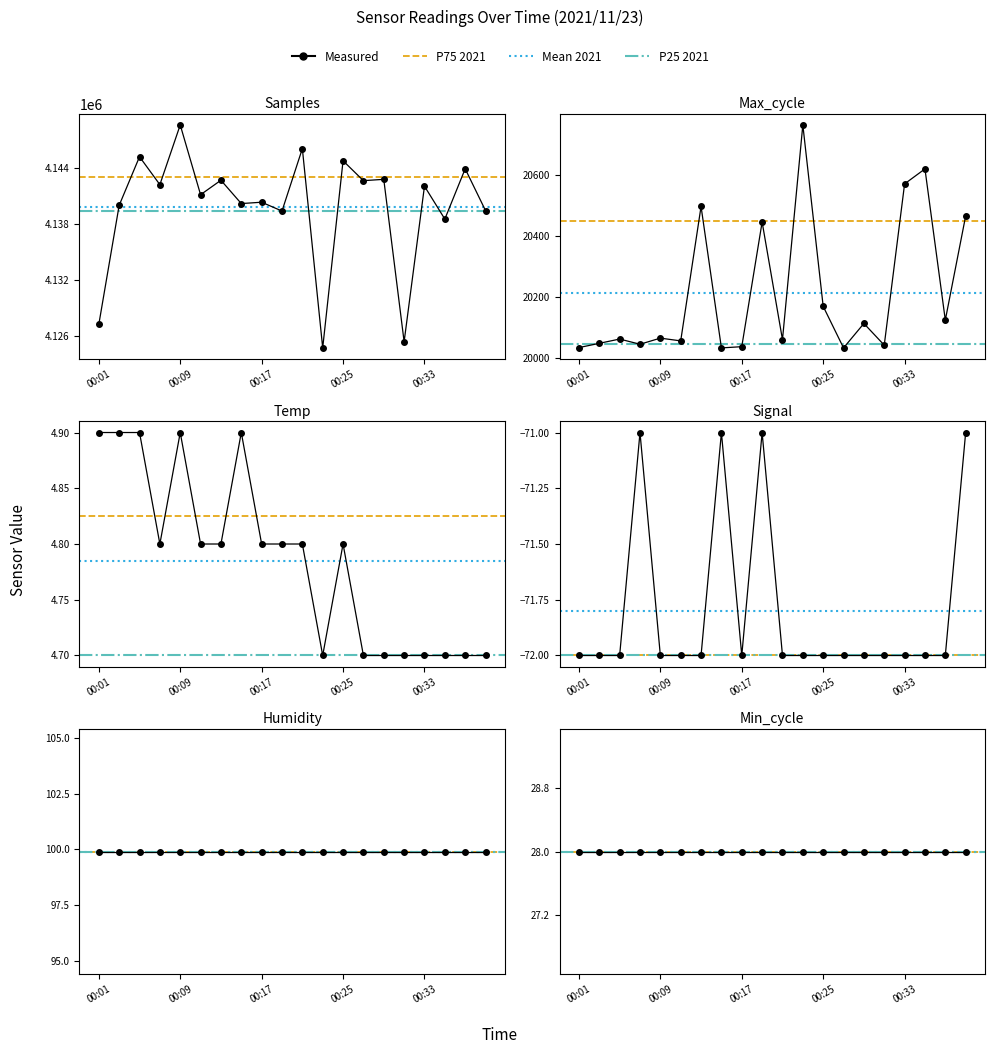

True or false: Max_cycle and Signal cross at least once.

False